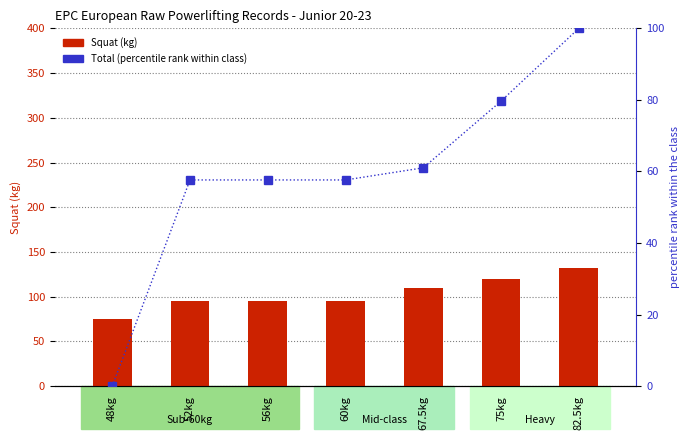

Count the Squat (kg) values in the range 95 to 120.

5